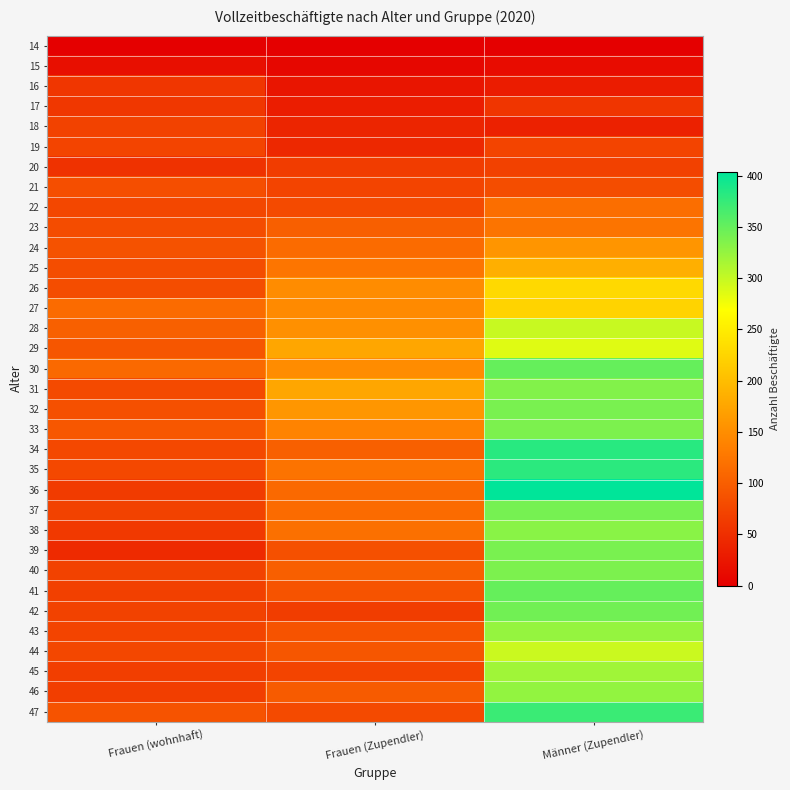

At which category is the sum across all series the highest?

Männer (Zupendler)